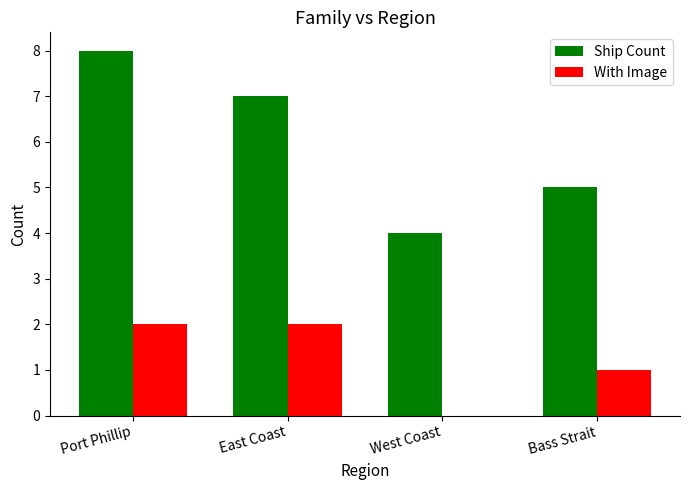

What is the sum of the Ship Count values at East Coast and West Coast?

11